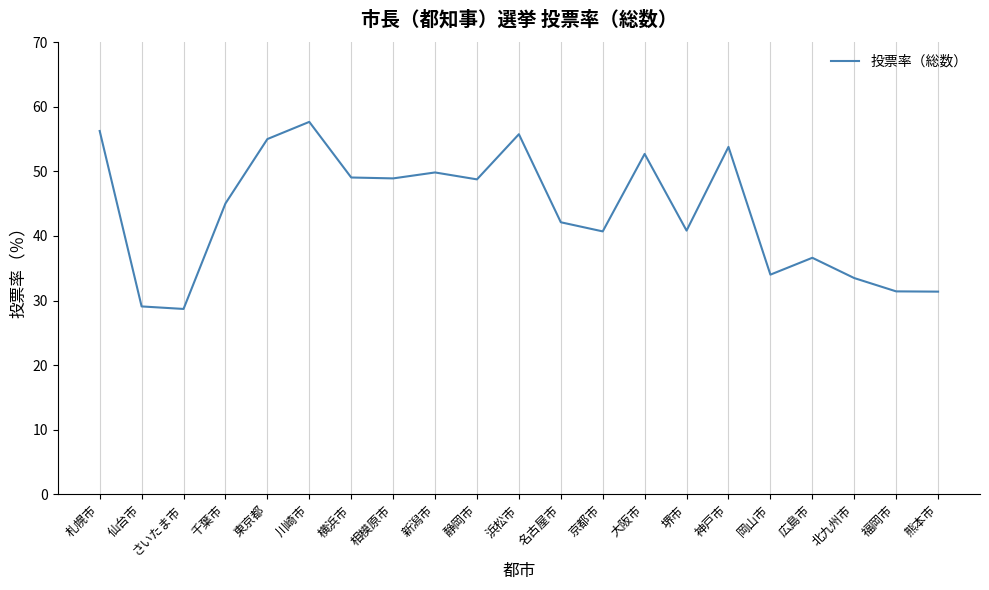

Which category has the highest value across all series?

川崎市